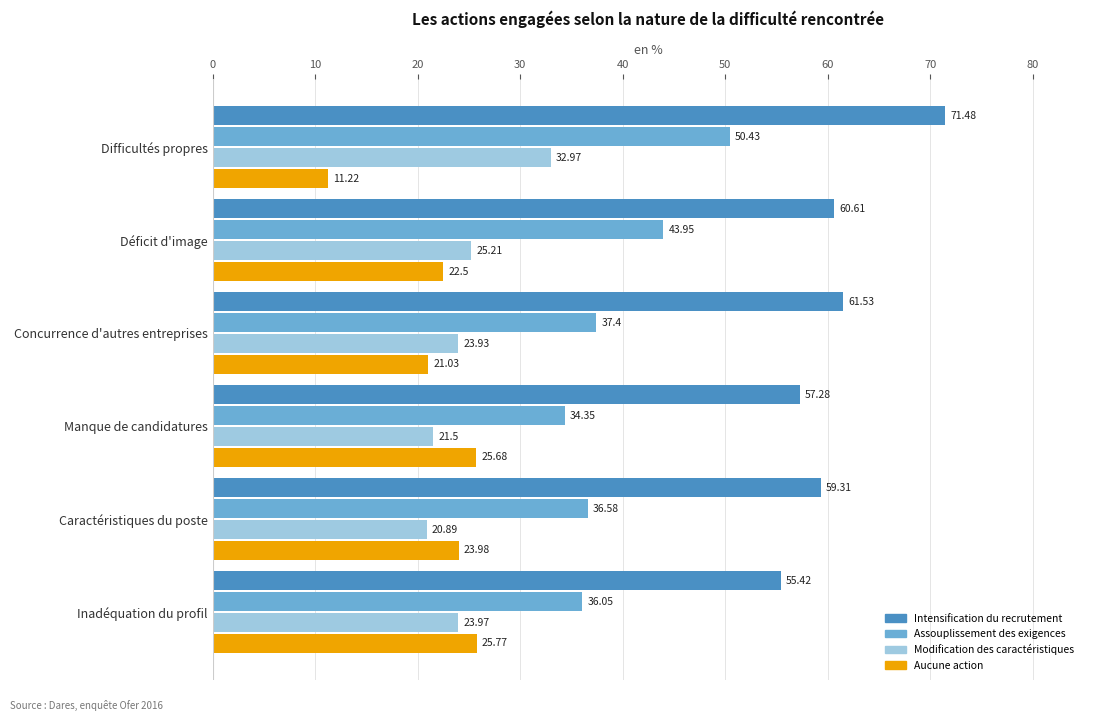

At which category does the chart reach its peak across all series?

Difficultés propres